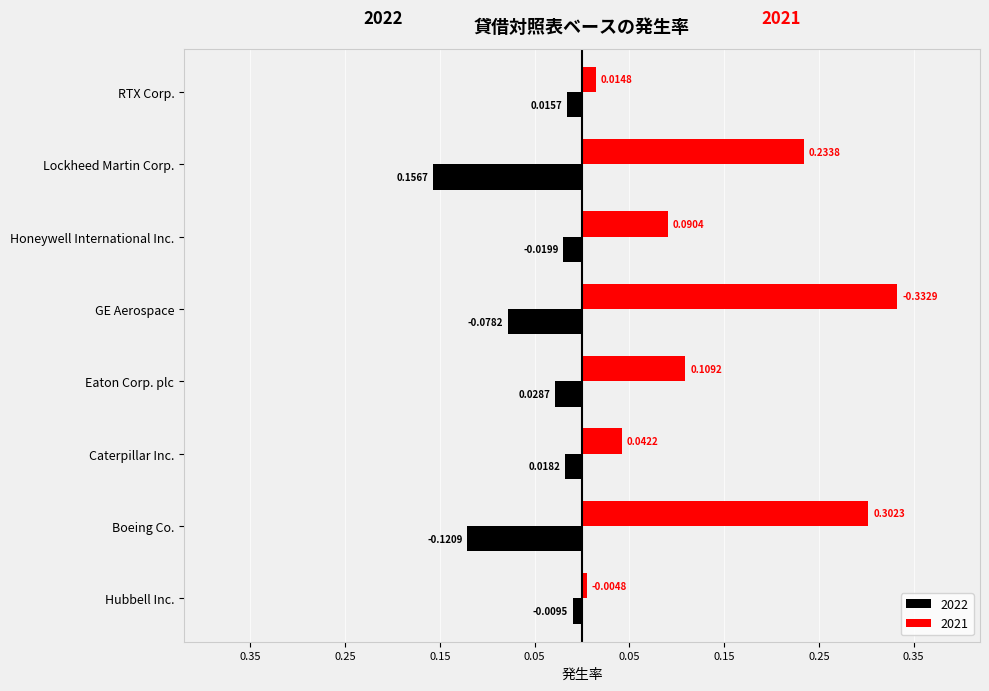

Rank the categories by 2022 value from lowest to highest.

Boeing Co., GE Aerospace, Honeywell International Inc., Hubbell Inc., RTX Corp., Caterpillar Inc., Eaton Corp. plc, Lockheed Martin Corp.